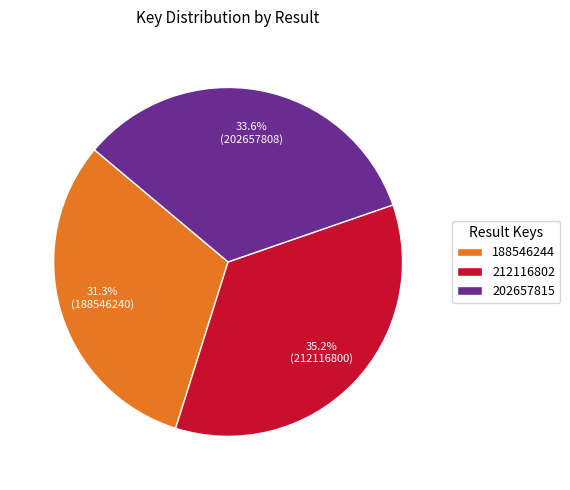

To the nearest percent, what is the combined percentage of 212116802 and 202657815?

69%